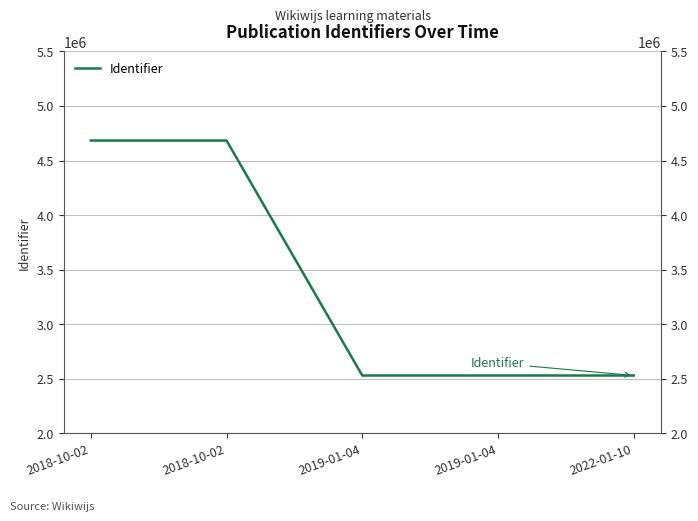

Is it true that the value at 2018-10-02 is 6805783?

False